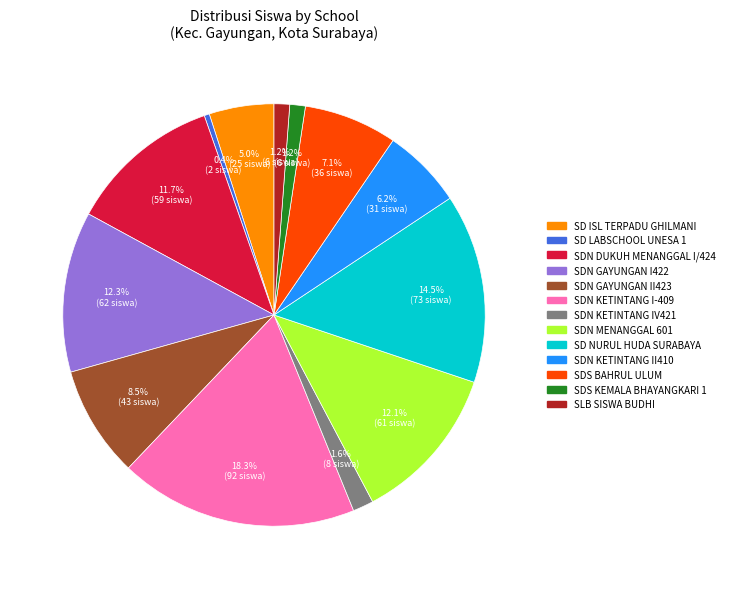

Is there a majority slice in this chart?

No